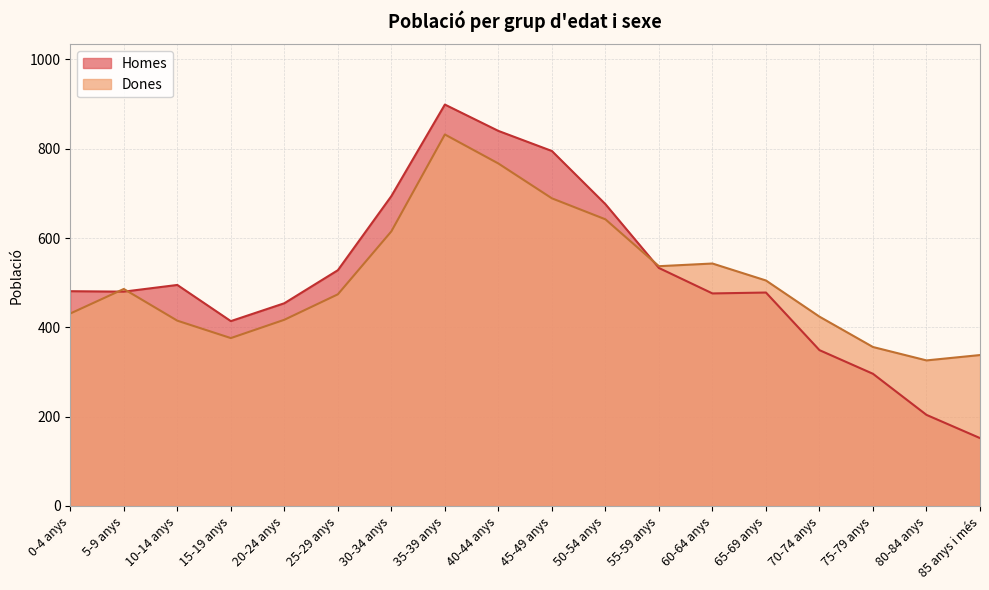

Reading right to left, list all the values displayed in this chart.

Homes: 152	204	296	349	478	476	533	676	795	840	899	694	528	454	414	495	480	481
Dones: 338	326	356	424	505	543	537	642	689	767	832	615	474	417	376	415	486	431